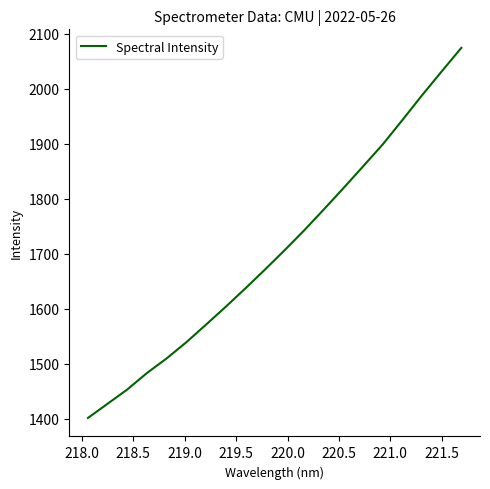

What is the greatest value displayed?

2074.2